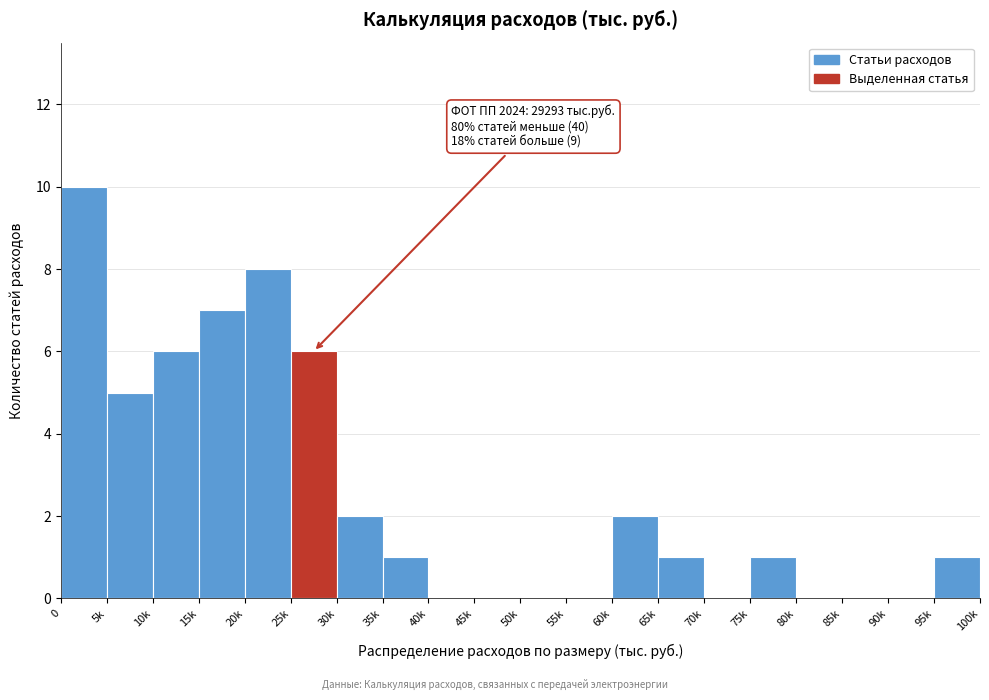

Reading left to right, transcribe all the data shown in this chart.

0=10	5k=5	10k=6	15k=7	20k=8	25k=6	30k=2	35k=1	40k=0	45k=0	50k=0	55k=0	60k=2	65k=1	70k=0	75k=1	80k=0	85k=0	90k=0	95k=1